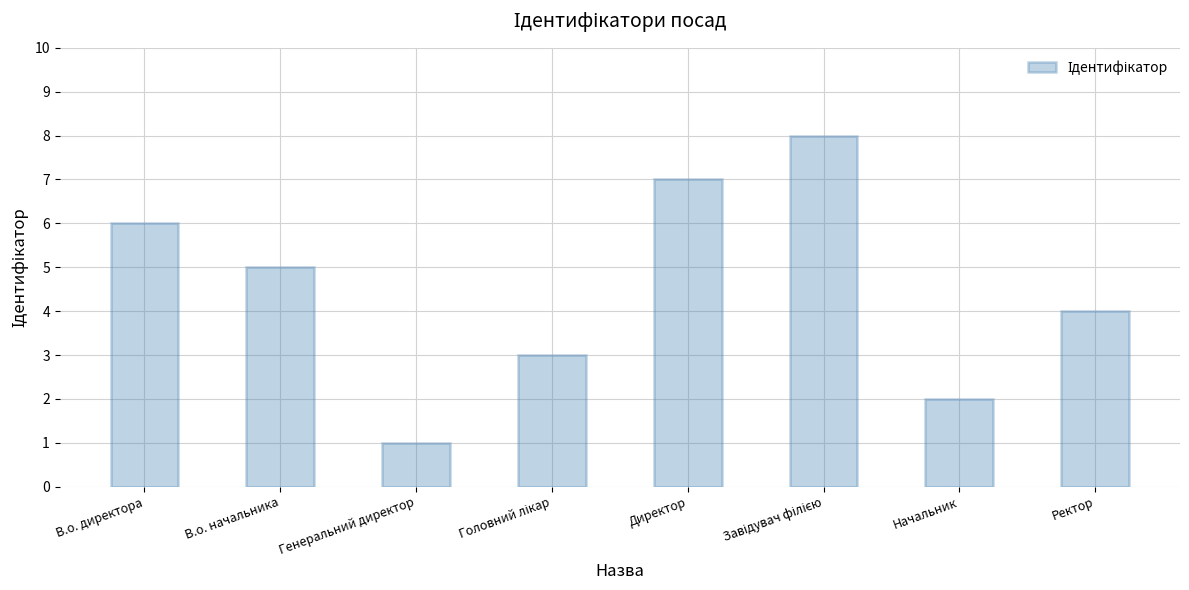

Reading right to left, transcribe all the data shown in this chart.

4	2	8	7	3	1	5	6